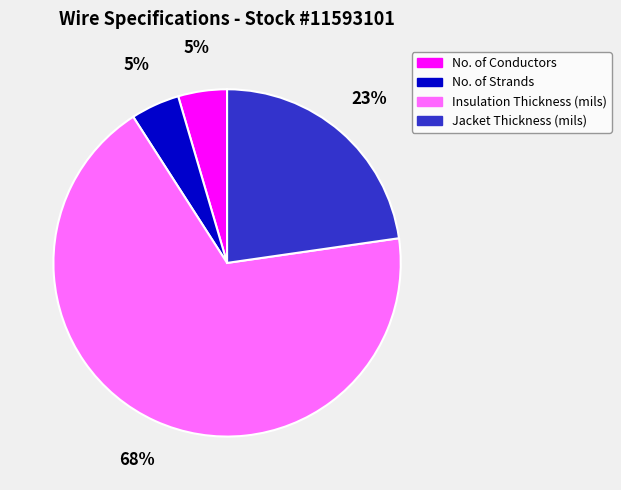

Which slice represents more than half of the pie?

Insulation Thickness (mils)